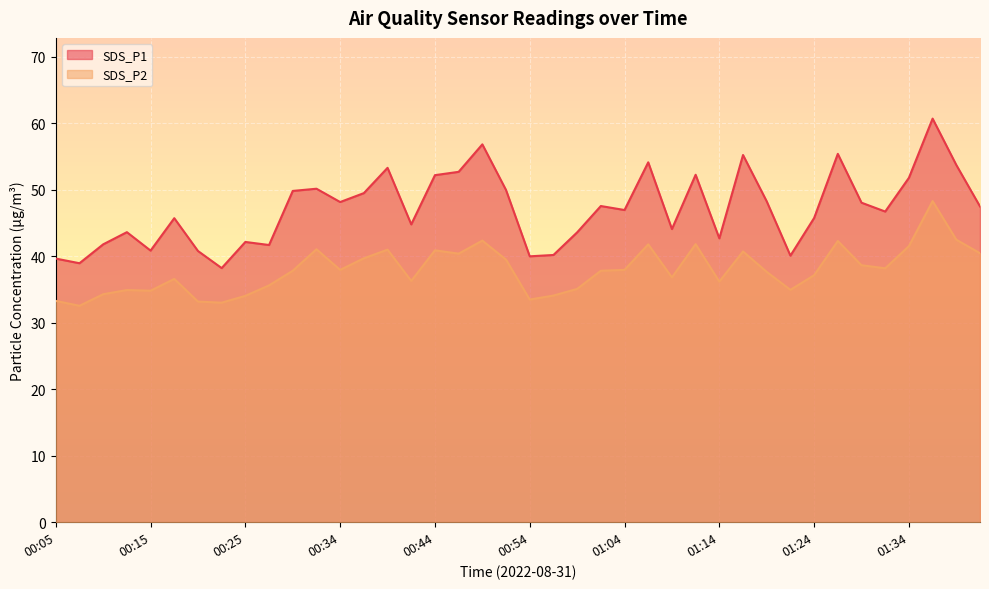

True or false: SDS_P1 and SDS_P2 intersect in this chart.

False